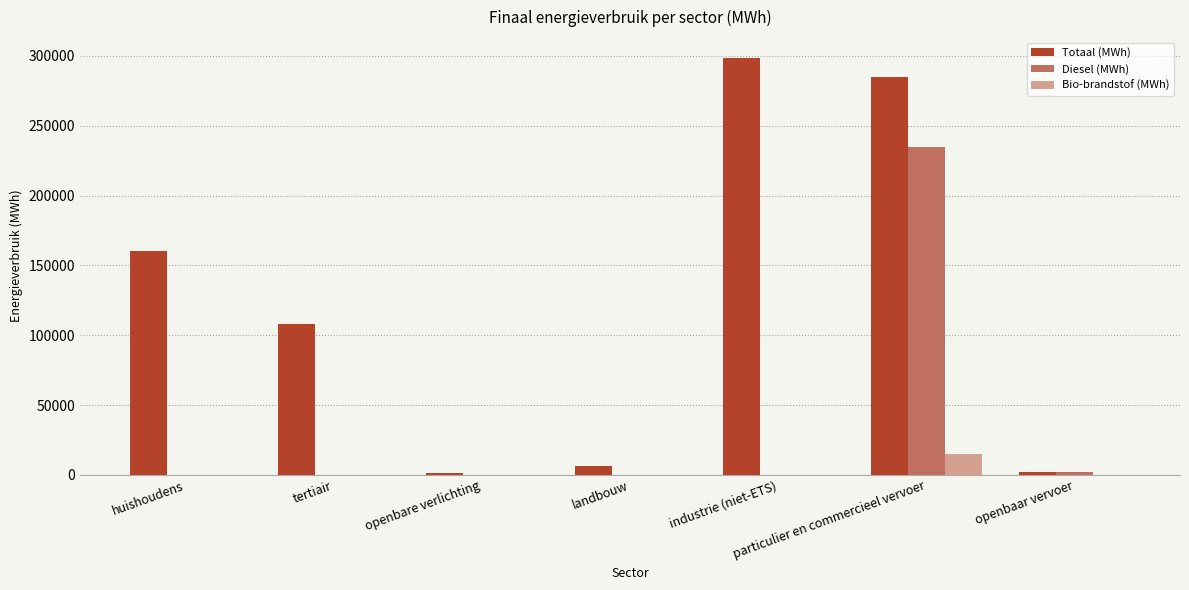

Which series has the widest spread of values?

Totaal (MWh)